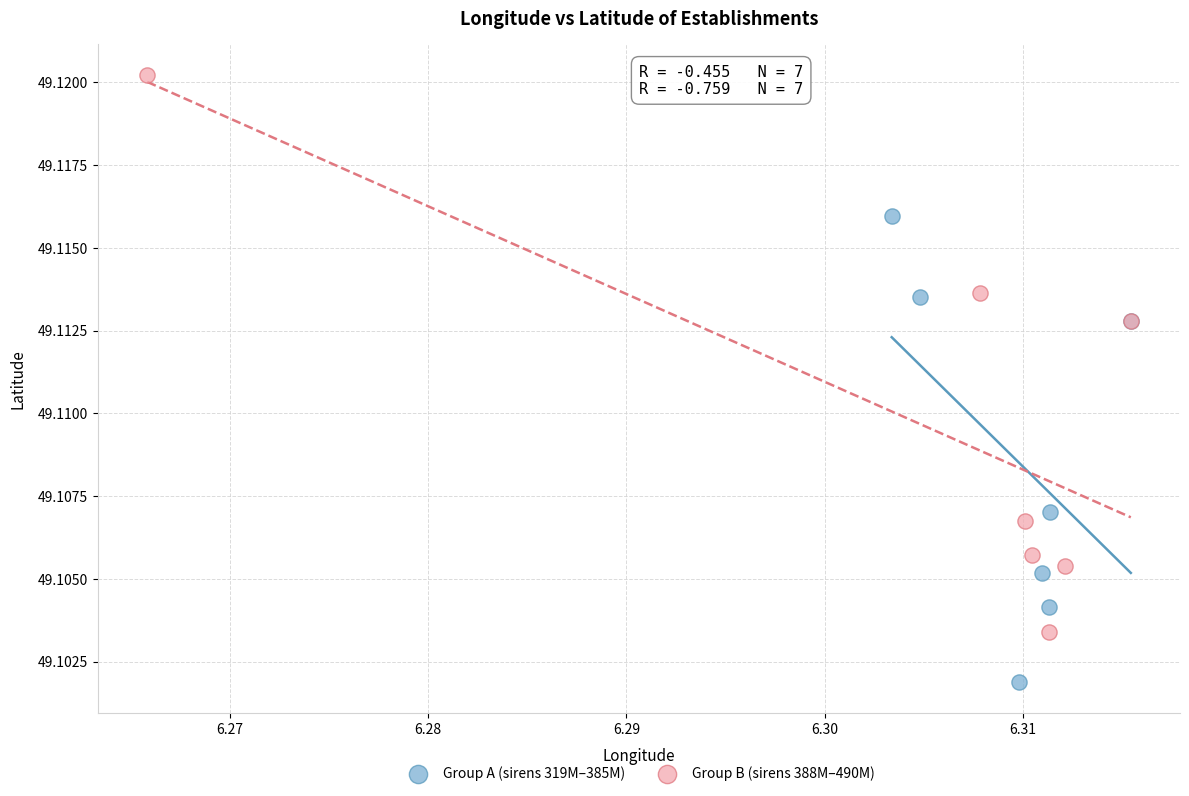

Which series reaches the minimum Y coordinate?

Group A (sirens 319M–385M)